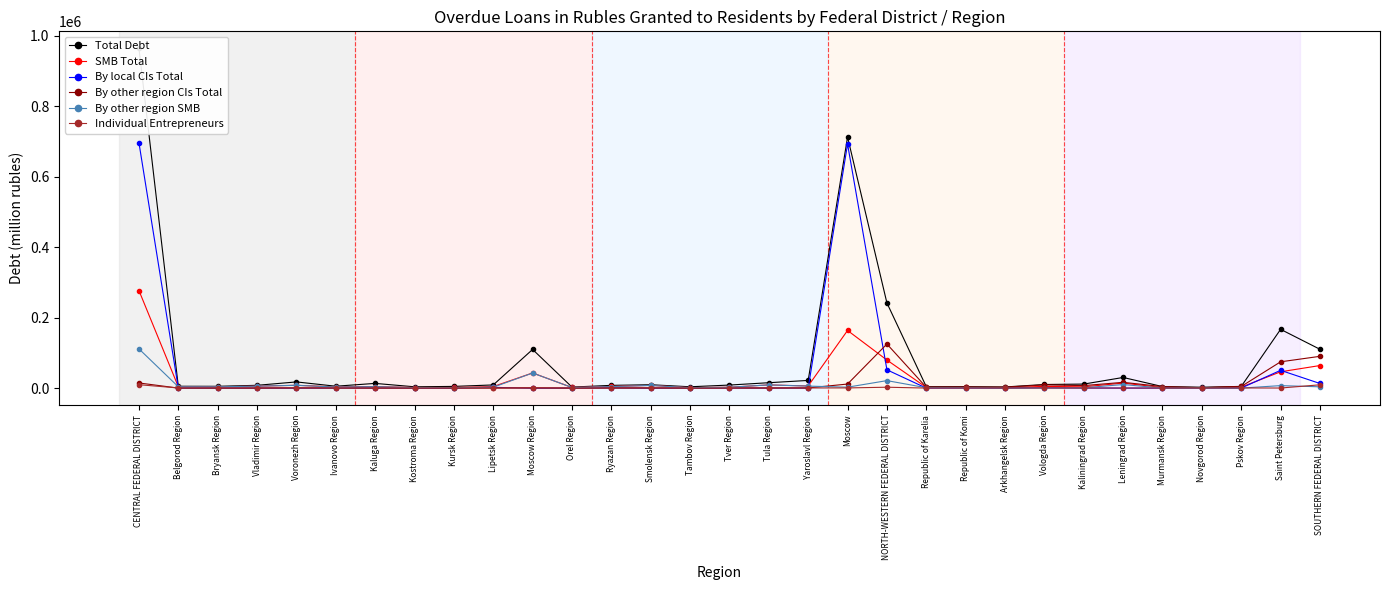

What is the average value of the Total Debt series?

81377